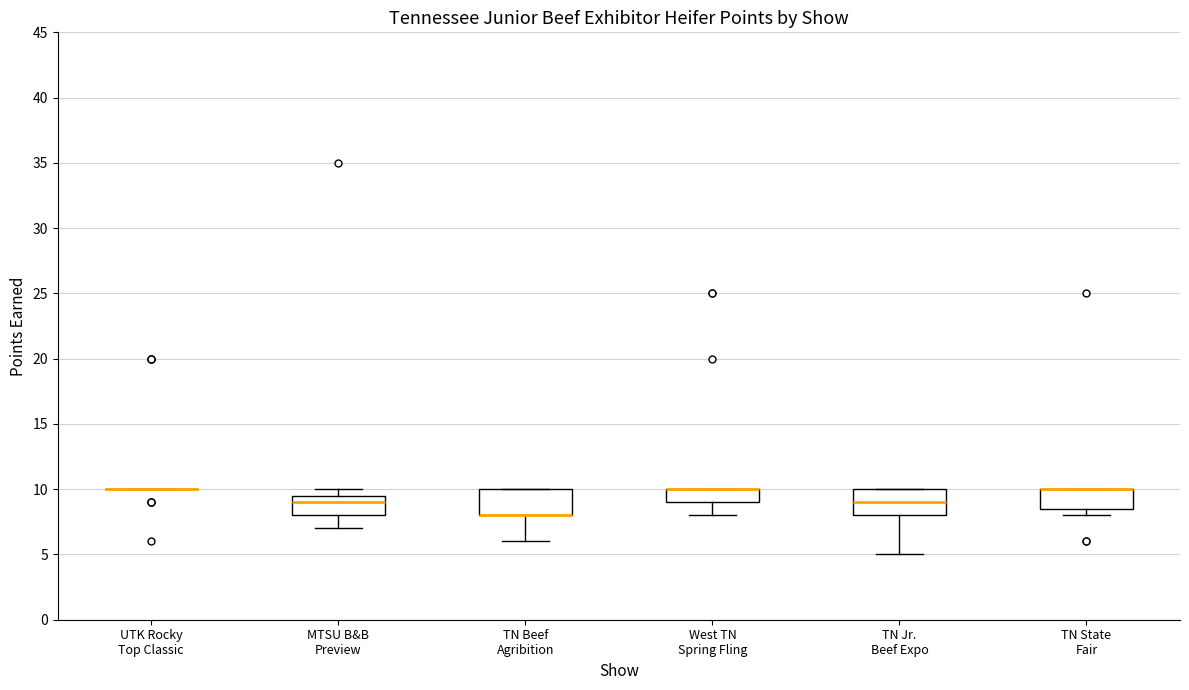

Reading left to right, transcribe this box plot: for each box, give where its median line is, the range the box spans, and where its two whiskers end, as read against the y-axis. The values are not printed on the chart, so give them approximately, as read against the axis.

UTK Rocky Top Classic: box collapsed to a line at 10.0, whiskers 10.0 to 10.0
MTSU B&B Preview: median 9.0, box 8.0 to 9.5, whiskers 7.0 to 10.0
TN Beef Agribition: median 8.0 (drawn on the box's lower edge), box 8.0 to 10.0, whiskers 6.0 to 10.0
West TN Spring Fling: median 10.0 (drawn on the box's upper edge), box 9.0 to 10.0, whiskers 8.0 to 10.0
TN Jr. Beef Expo: median 9.0, box 8.0 to 10.0, whiskers 5.0 to 10.0
TN State Fair: median 10.0 (drawn on the box's upper edge), box 8.5 to 10.0, whiskers 8.0 to 10.0